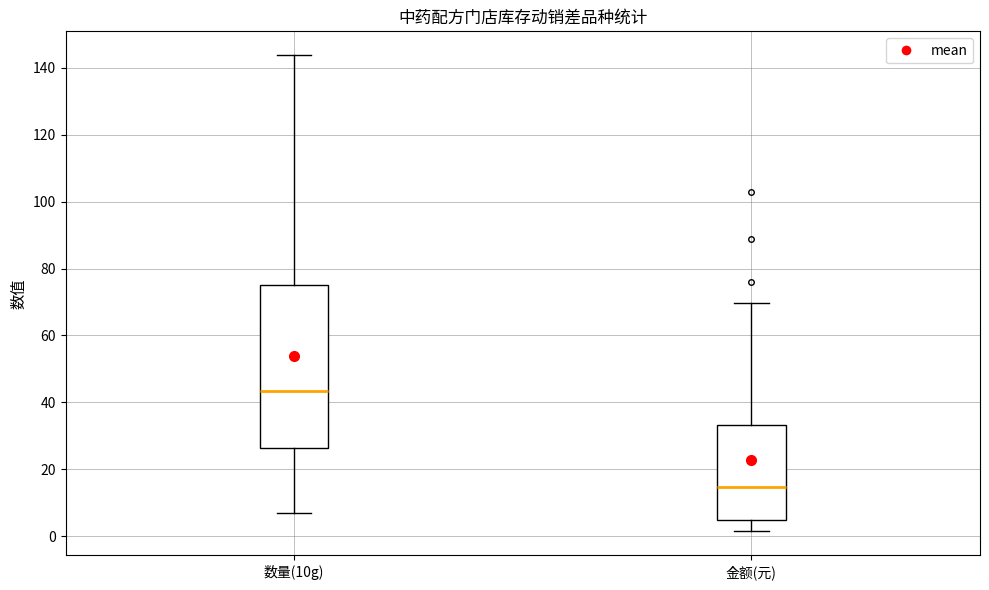

Comparing the boxes themselves (not the whiskers), which one is the tallest?

数量(10g)